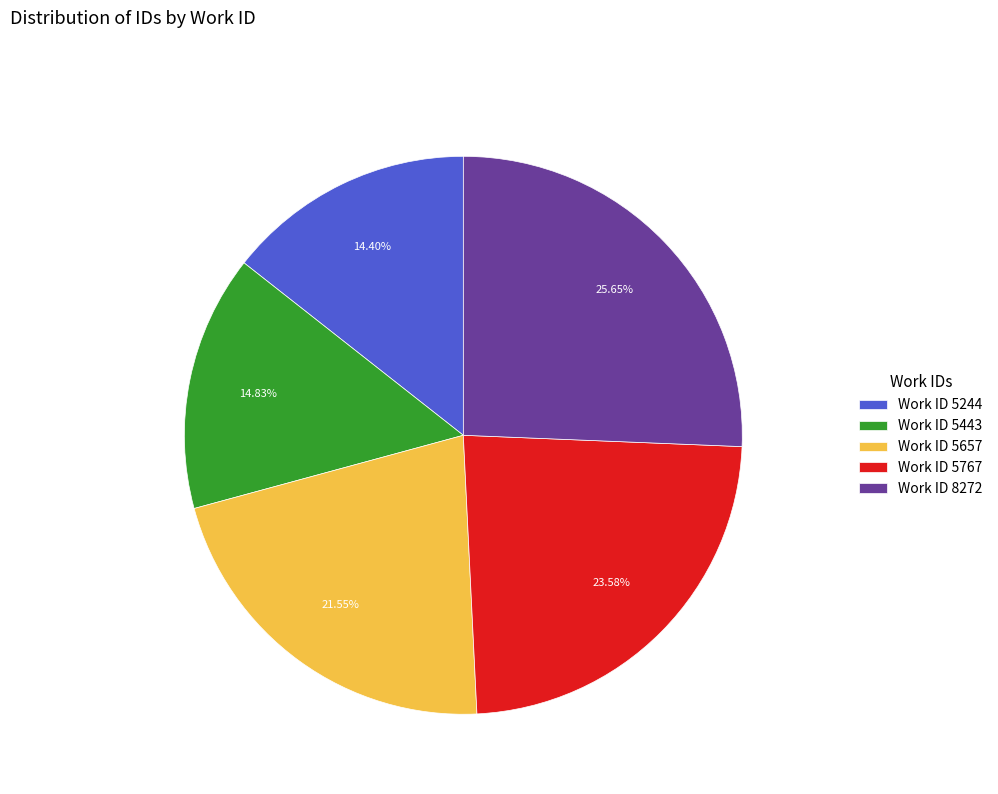

Does any single category account for the majority?

No